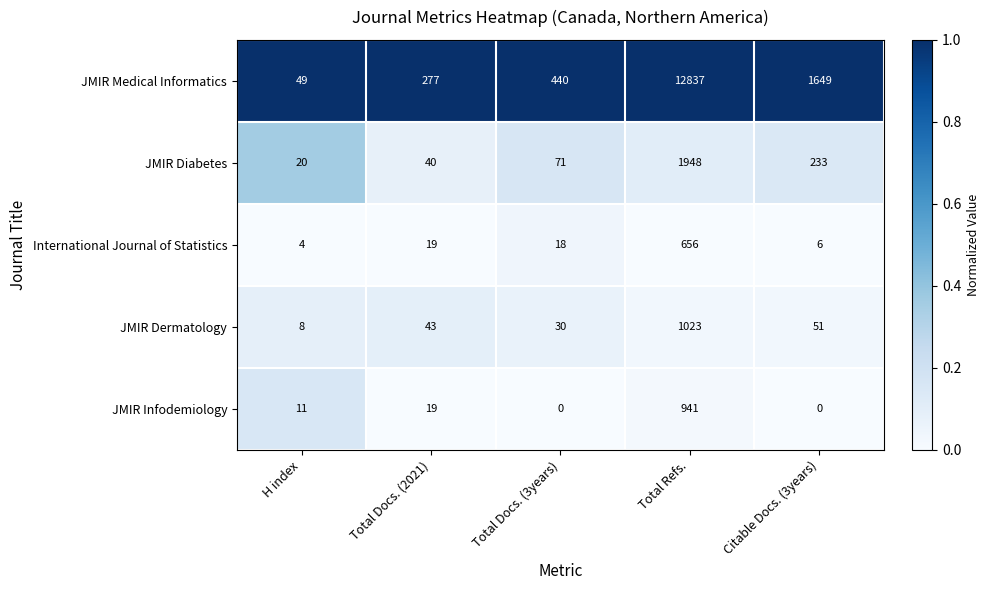

What is the maximum value shown in the chart?

12837